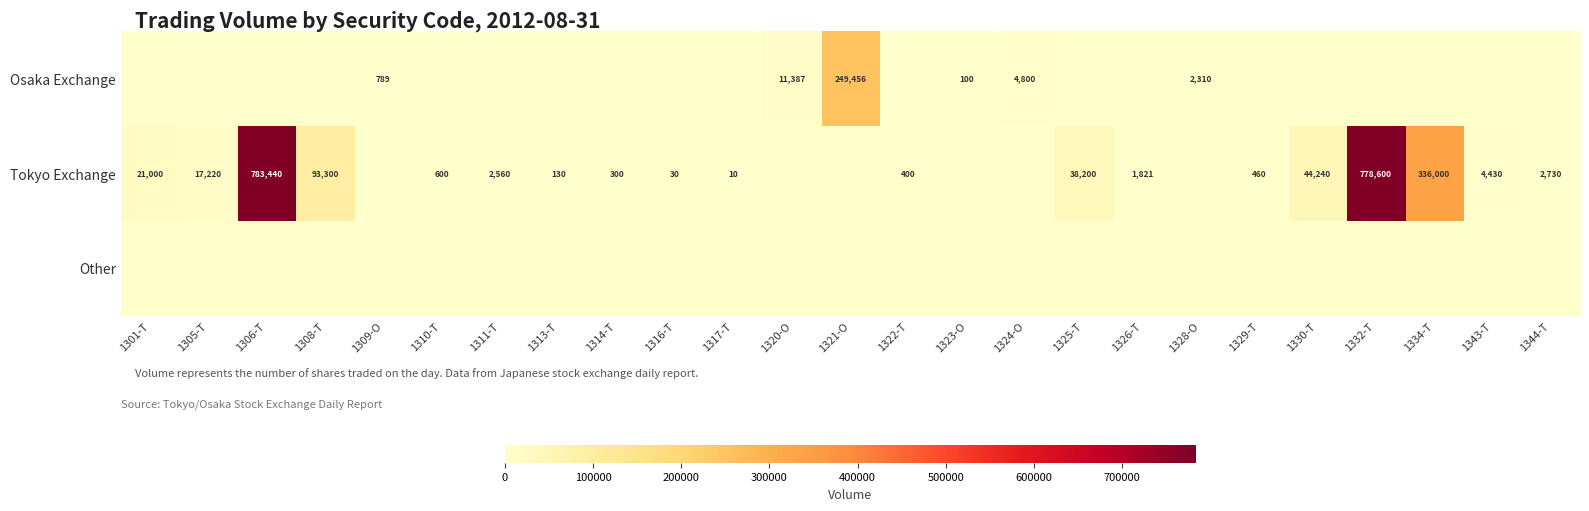

Which has a higher value, 1329-T or 1301-T?

1329-T